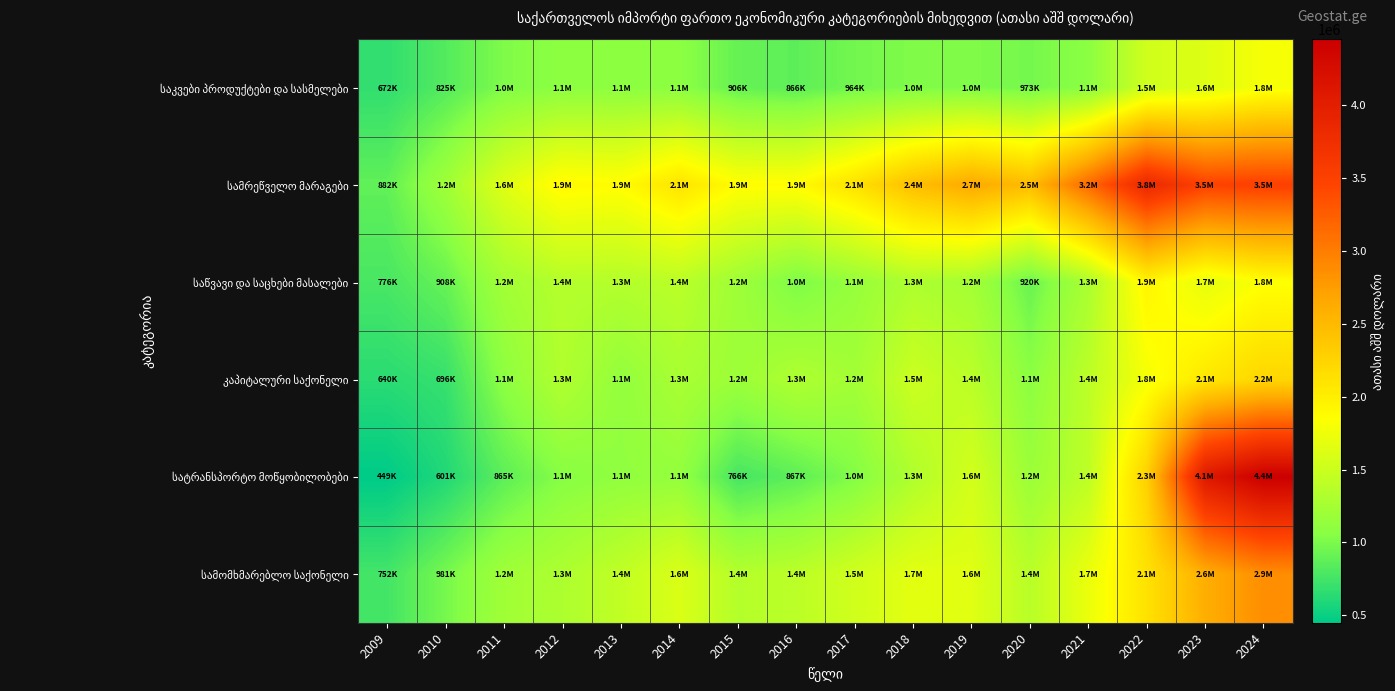

Which has a higher value, 2022 or 2024?

2024